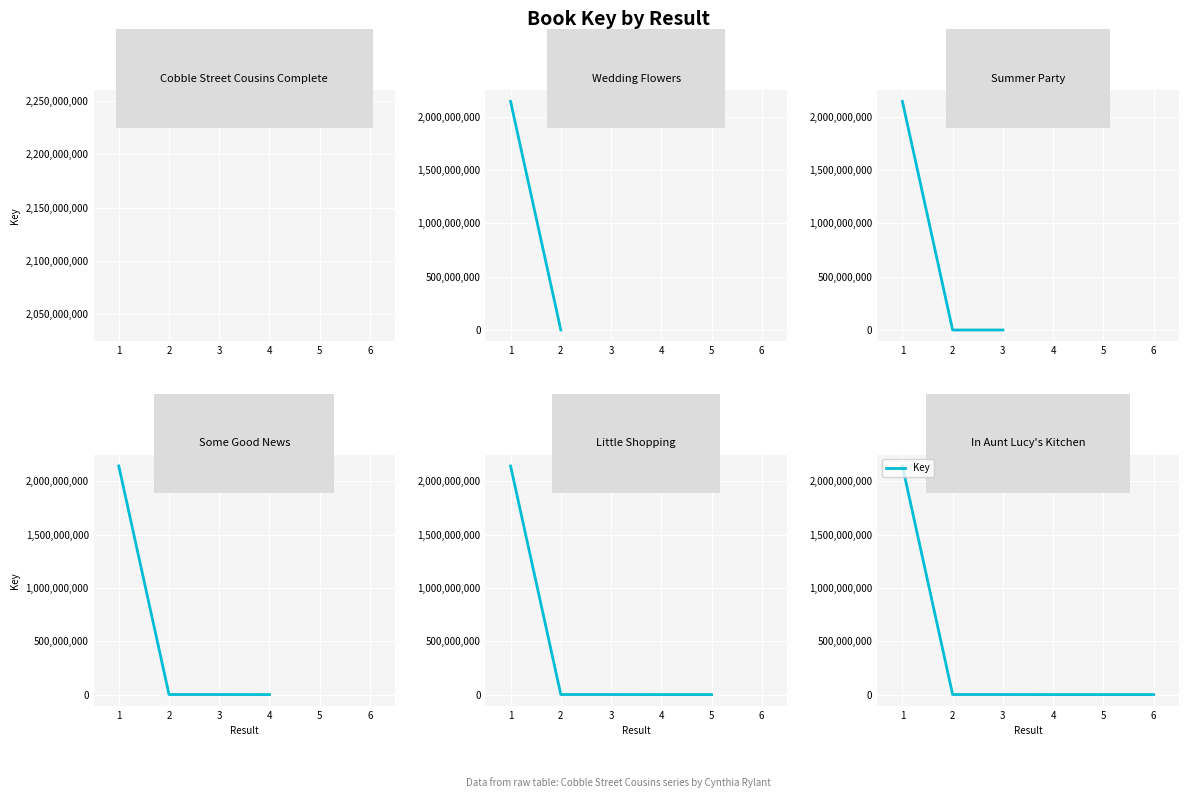

How many lines are shown in the chart?

1